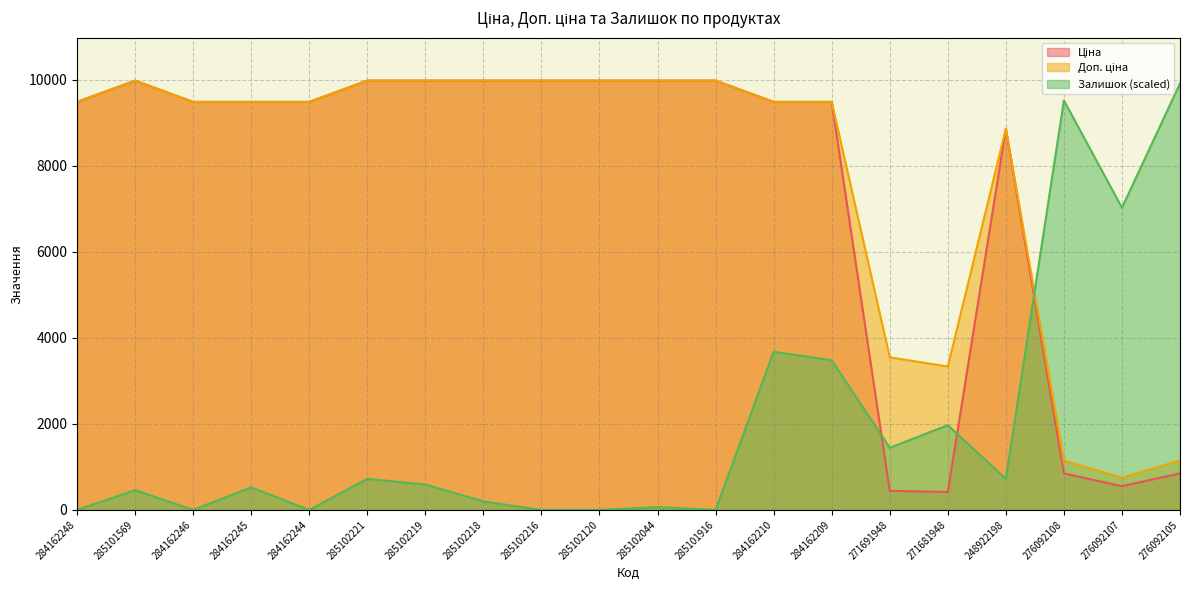

Which label corresponds to the smallest value in the chart?

284162248